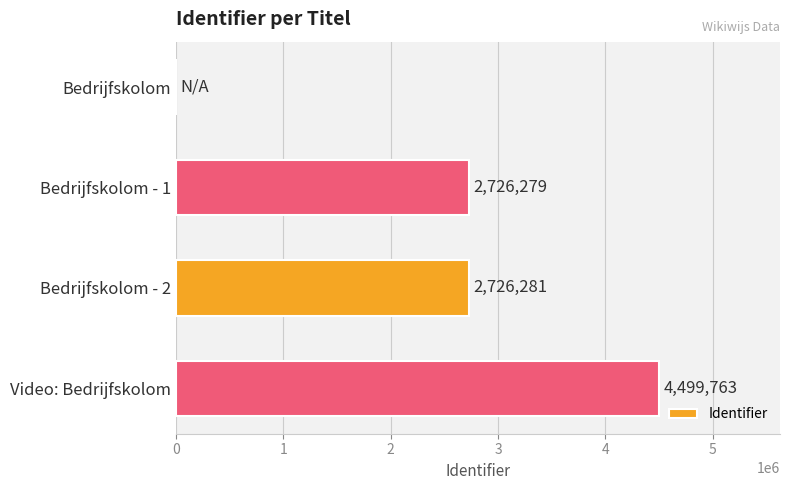

At which category does the chart reach its peak across all series?

Video: Bedrijfskolom